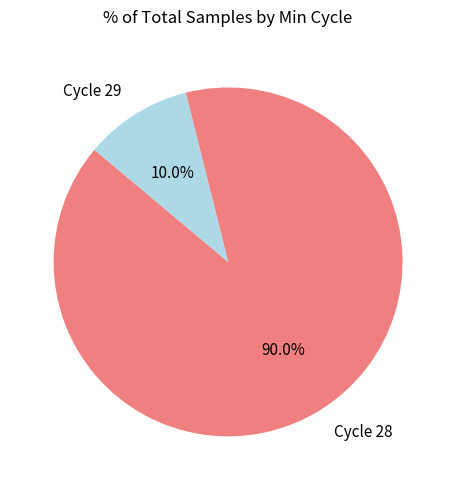

Does any single category account for the majority?

Yes